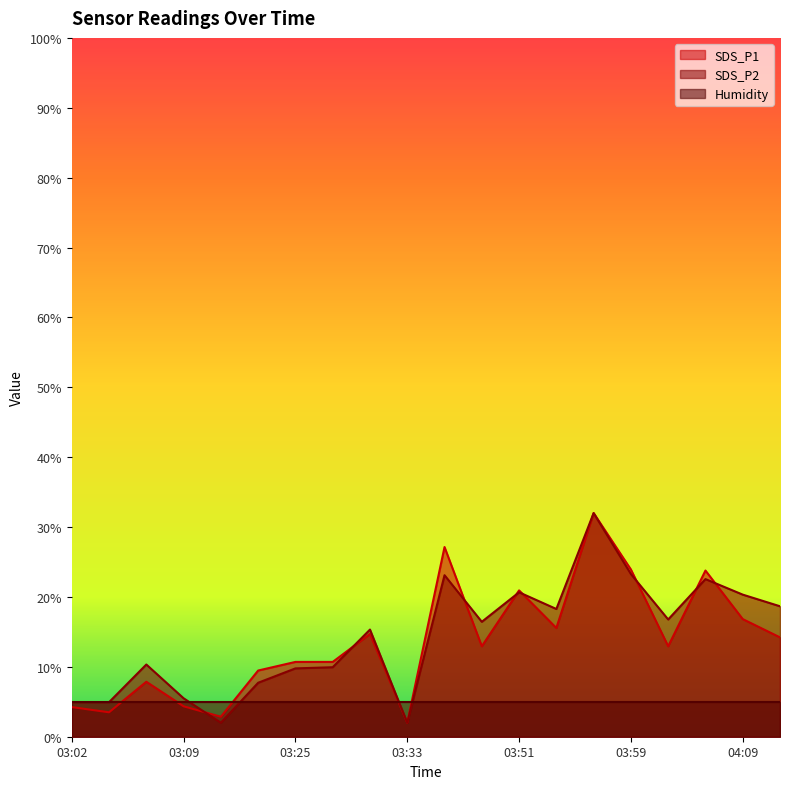

What is the label of the 4th point from the left?

03:09